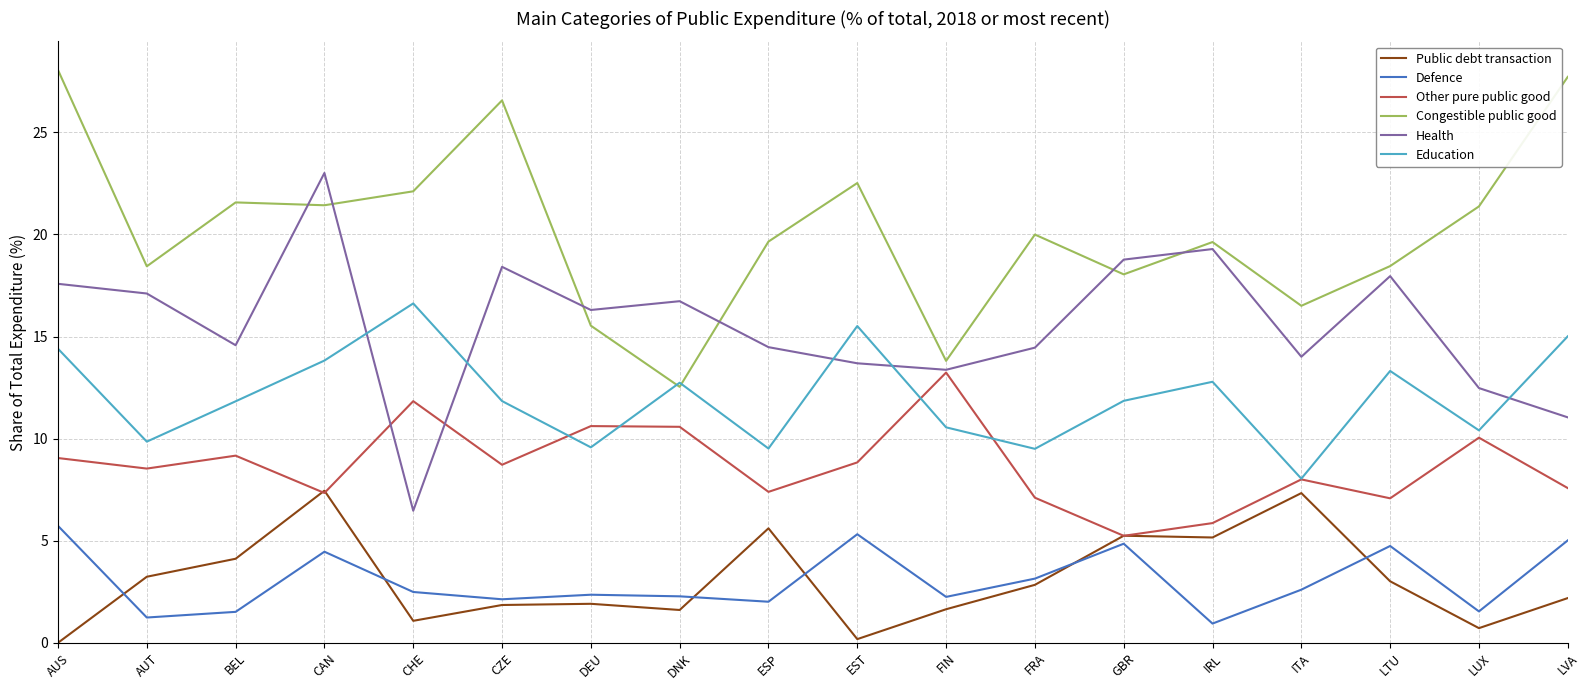

Between BEL and CZE, which series saw the biggest shift?

Congestible public good